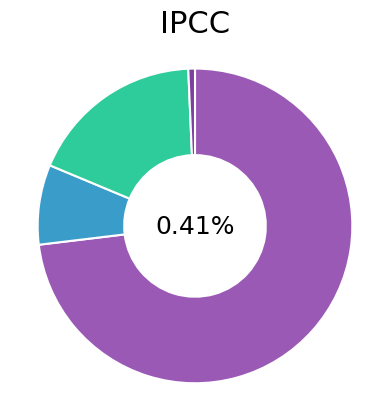

Does PT MAC SELALU JAYA account for over 50% of the chart?

No